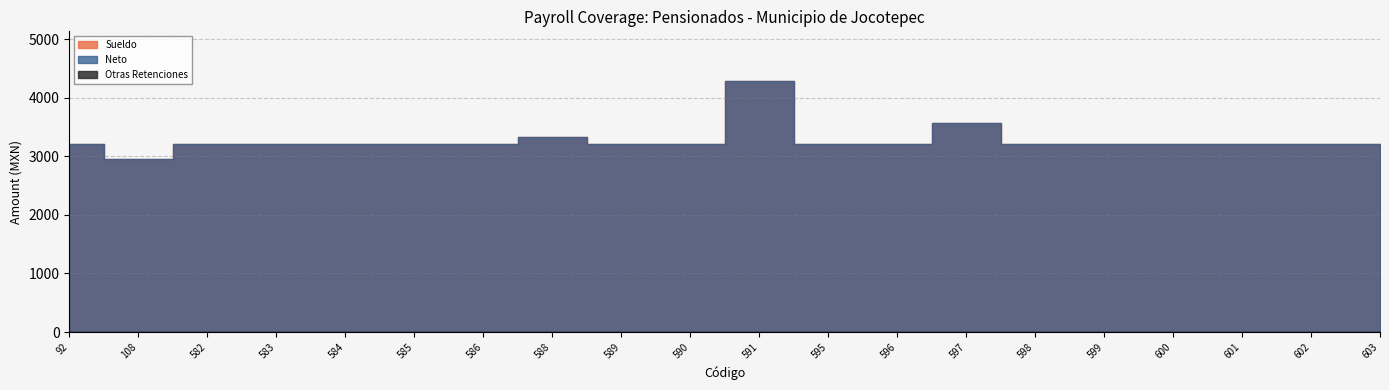

Count the number of data series in this chart.

3